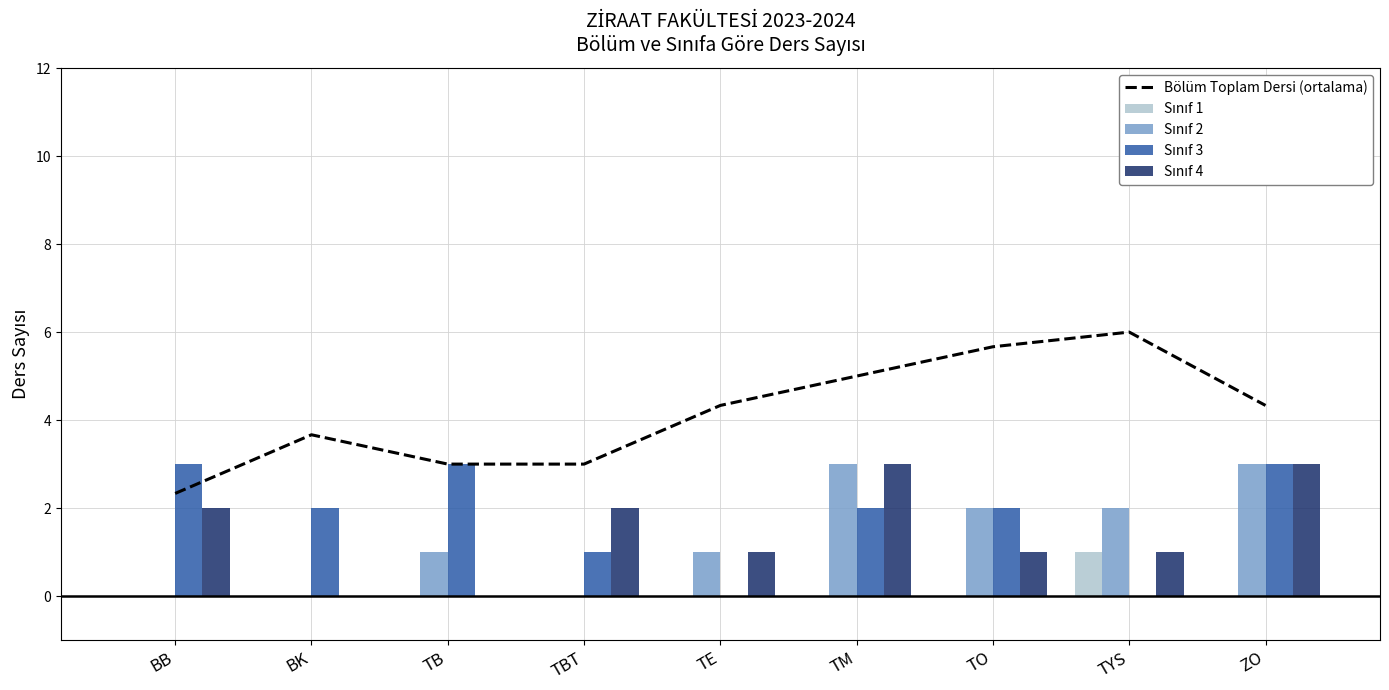

Does the chart contain any negative values?

No